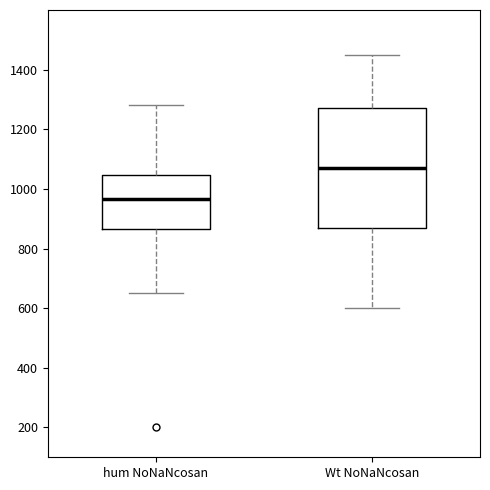

Which box has the lowest median line?

hum NoNaNcosan